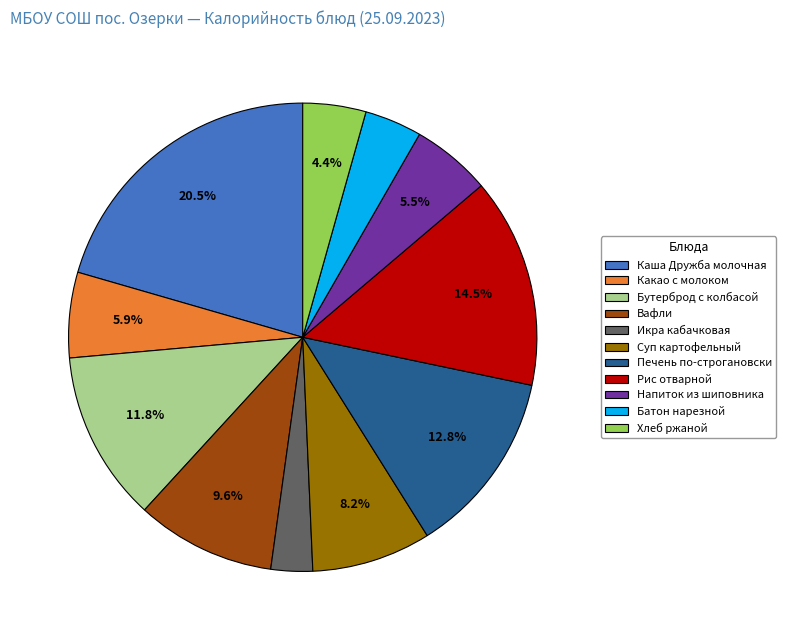

Is it true that Какао с молоком is 1% of the pie?

False